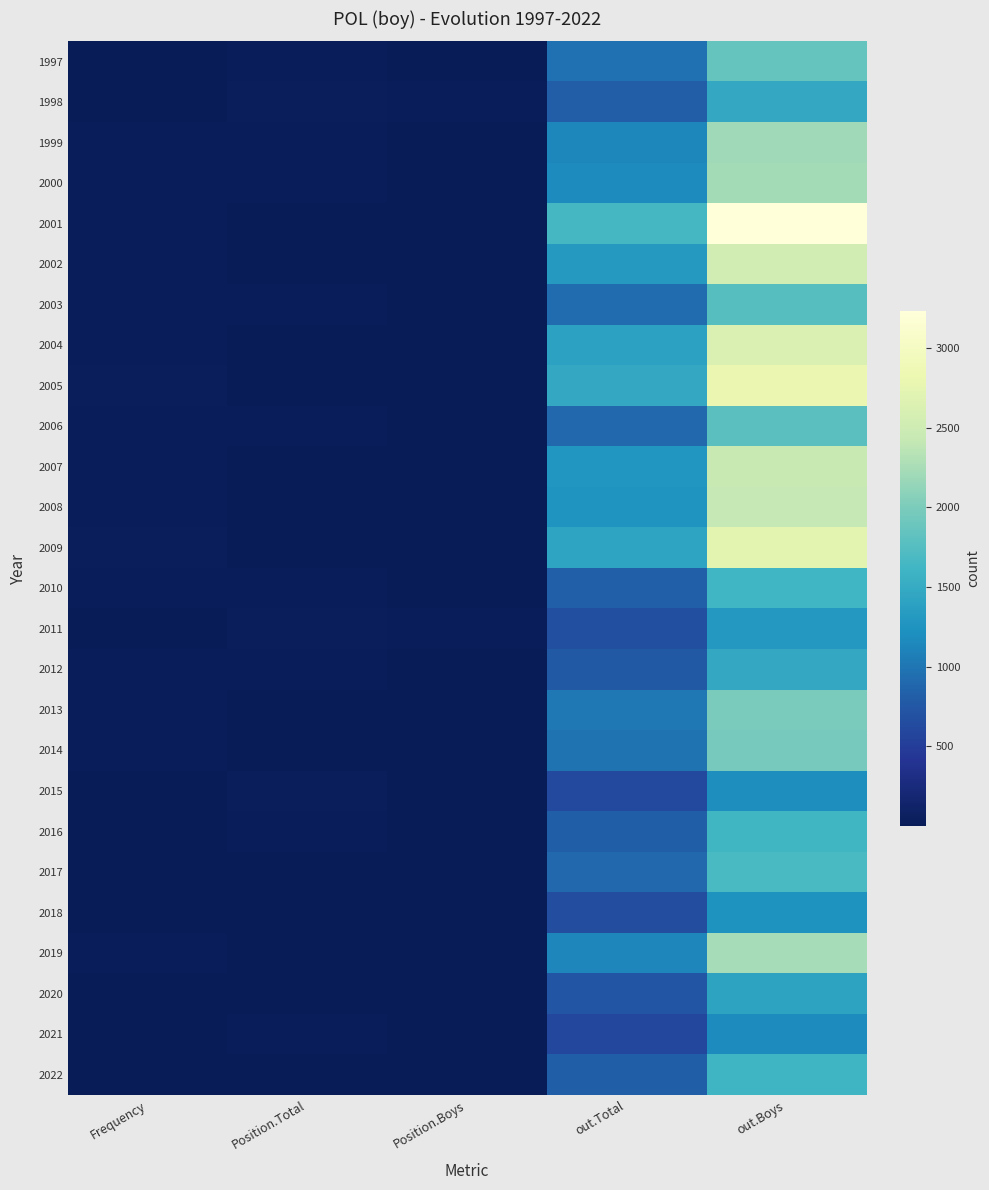

Reading right to left, what are all the values shown in this chart?

1997: out.Boys=1871	out.Total=972	Position.Boys=11	Position.Total=24	Frequency=13
1998: out.Boys=1473	out.Total=801	Position.Boys=16	Position.Total=30	Frequency=10
1999: out.Boys=2201	out.Total=1151	Position.Boys=10	Position.Total=19	Frequency=16
2000: out.Boys=2235	out.Total=1170	Position.Boys=10	Position.Total=21	Frequency=16
2001: out.Boys=3235	out.Total=1651	Position.Boys=3	Position.Total=5	Frequency=23
2002: out.Boys=2538	out.Total=1313	Position.Boys=6	Position.Total=14	Frequency=20
2003: out.Boys=1770	out.Total=928	Position.Boys=14	Position.Total=27	Frequency=16
2004: out.Boys=2621	out.Total=1394	Position.Boys=6	Position.Total=9	Frequency=25
2005: out.Boys=2817	out.Total=1479	Position.Boys=4	Position.Total=5	Frequency=28
2006: out.Boys=1795	out.Total=898	Position.Boys=10	Position.Total=16	Frequency=18
2007: out.Boys=2451	out.Total=1270	Position.Boys=5	Position.Total=8	Frequency=26
2008: out.Boys=2415	out.Total=1256	Position.Boys=4	Position.Total=6	Frequency=27
2009: out.Boys=2725	out.Total=1418	Position.Boys=2	Position.Total=5	Frequency=30
2010: out.Boys=1609	out.Total=831	Position.Boys=8	Position.Total=16	Frequency=18
2011: out.Boys=1301	out.Total=682	Position.Boys=17	Position.Total=29	Frequency=13
2012: out.Boys=1475	out.Total=763	Position.Boys=11	Position.Total=17	Frequency=15
2013: out.Boys=1996	out.Total=1023	Position.Boys=5	Position.Total=9	Frequency=18
2014: out.Boys=1968	out.Total=977	Position.Boys=7	Position.Total=11	Frequency=17
2015: out.Boys=1193	out.Total=615	Position.Boys=14	Position.Total=28	Frequency=10
2016: out.Boys=1619	out.Total=814	Position.Boys=9	Position.Total=16	Frequency=13
2017: out.Boys=1675	out.Total=887	Position.Boys=6	Position.Total=11	Frequency=14
2018: out.Boys=1250	out.Total=661	Position.Boys=9	Position.Total=13	Frequency=10
2019: out.Boys=2238	out.Total=1129	Position.Boys=3	Position.Total=5	Frequency=16
2020: out.Boys=1414	out.Total=727	Position.Boys=7	Position.Total=12	Frequency=10
2021: out.Boys=1173	out.Total=601	Position.Boys=11	Position.Total=18	Frequency=8
2022: out.Boys=1603	out.Total=813	Position.Boys=4	Position.Total=7	Frequency=11